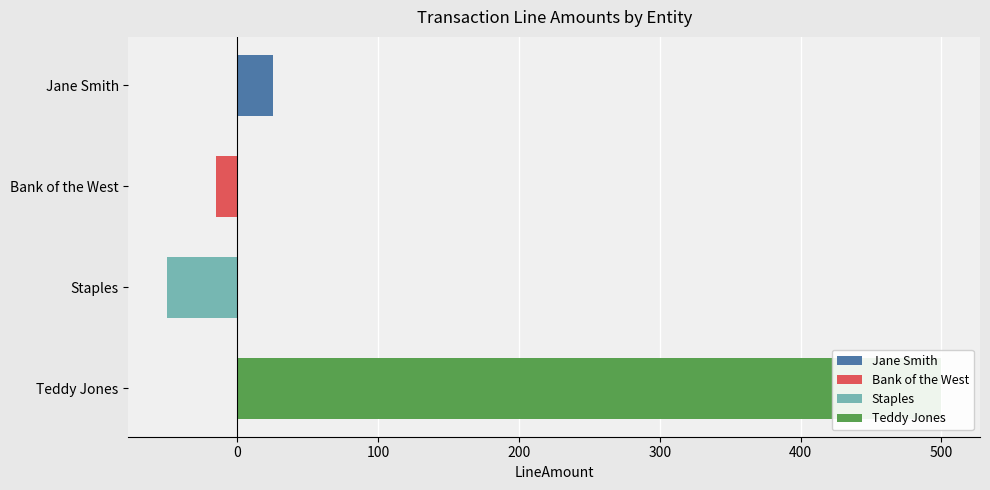

How many values are below zero?

2